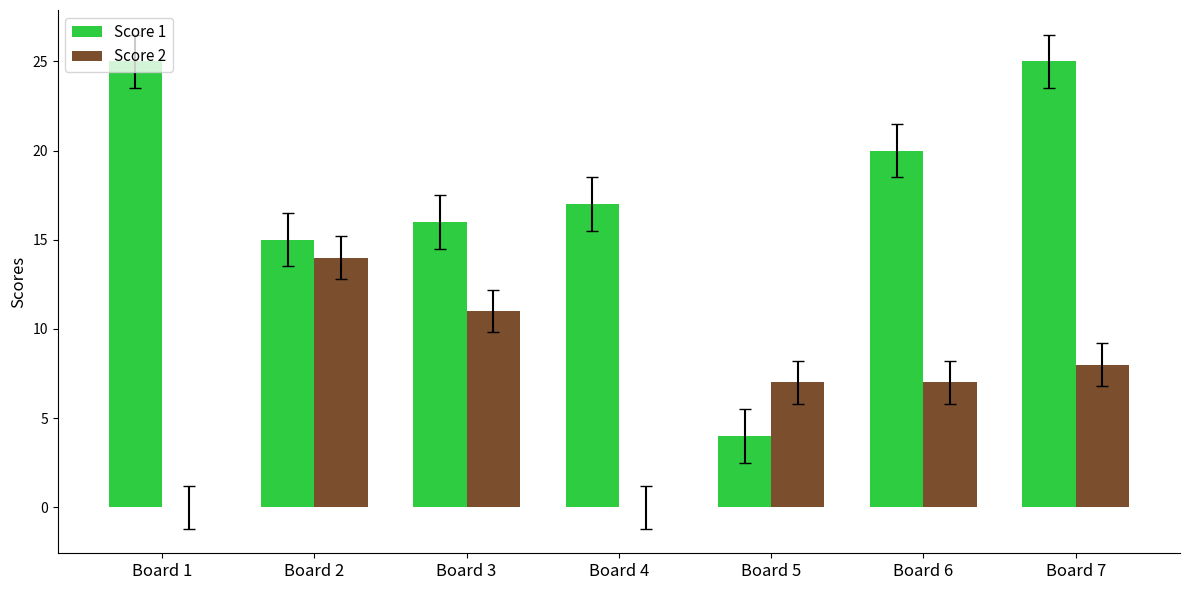

What is the maximum value for Score 1?

25